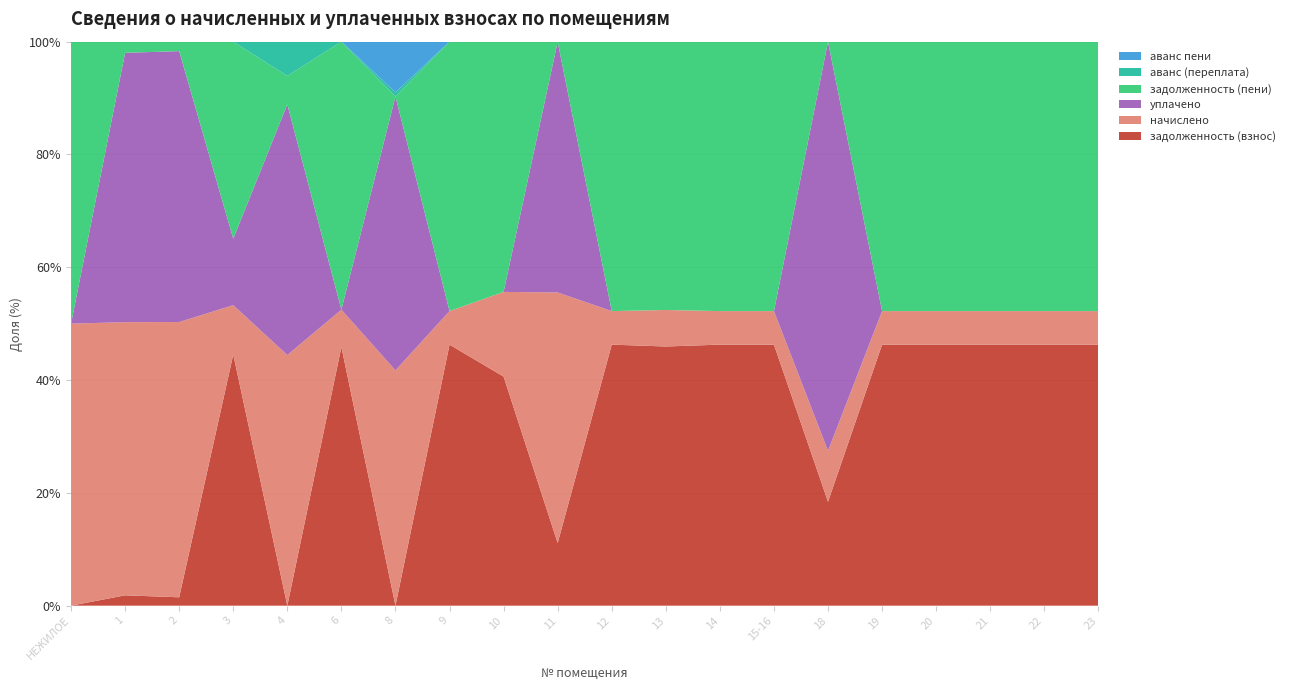

Reading left to right, extract all data points from this chart.

задолженность (взнос): НЕЖИЛОЕ=0.0	1=140.7	2=93.4	3=18901.0	4=0.0	6=74136.4	8=0.0	9=29729.8	10=8547.6	11=1126.4	12=16854.4	13=26465.6	14=30503.6	15-16=30448.2	18=10431.2	19=52939.0	20=51751.1	21=42688.3	22=50828.3	23=40726.7
начислено: НЕЖИЛОЕ=73328.6	1=3715.4	2=3068.9	3=3715.4	4=3679.9	6=10691.5	8=3651.5	9=3822.0	10=3161.3	11=4511.0	12=2166.7	13=3729.6	14=3921.4	15-16=3914.3	18=5114.9	19=6805.7	20=6652.9	21=5487.8	22=6534.2	23=5235.6
уплачено: НЕЖИЛОЕ=0.0	1=3663.0	2=3020.0	3=5000.0	4=3680.0	6=0.0	8=4248.9	9=0.0	10=0.0	11=4512.0	12=0.0	13=0.0	14=0.0	15-16=0.0	18=41056.0	19=0.0	20=0.0	21=0.0	22=0.0	23=0.0
задолженность (пени): НЕЖИЛОЕ=73328.6	1=151.5	2=105.6	3=14829.8	4=417.4	6=76809.2	8=0.0	9=30685.3	10=9337.9	11=0.0	12=17396.0	13=27398.0	14=31483.9	15-16=31426.8	18=9.9	19=54640.4	20=53414.3	21=44060.3	22=52461.8	23=42035.6
аванс (переплата): НЕЖИЛОЕ=0.0	1=0.0	2=0.0	3=0.0	4=502.6	6=0.0	8=64.4	9=0.0	10=0.0	11=0.0	12=0.0	13=0.0	14=0.0	15-16=0.0	18=0.0	19=0.0	20=0.0	21=0.0	22=0.0	23=0.0
аванс пени: НЕЖИЛОЕ=0.0	1=0.0	2=0.0	3=0.0	4=0.0	6=0.0	8=785.9	9=0.0	10=0.0	11=1.9	12=0.0	13=0.0	14=0.0	15-16=0.0	18=0.0	19=0.0	20=0.0	21=0.0	22=0.0	23=0.0